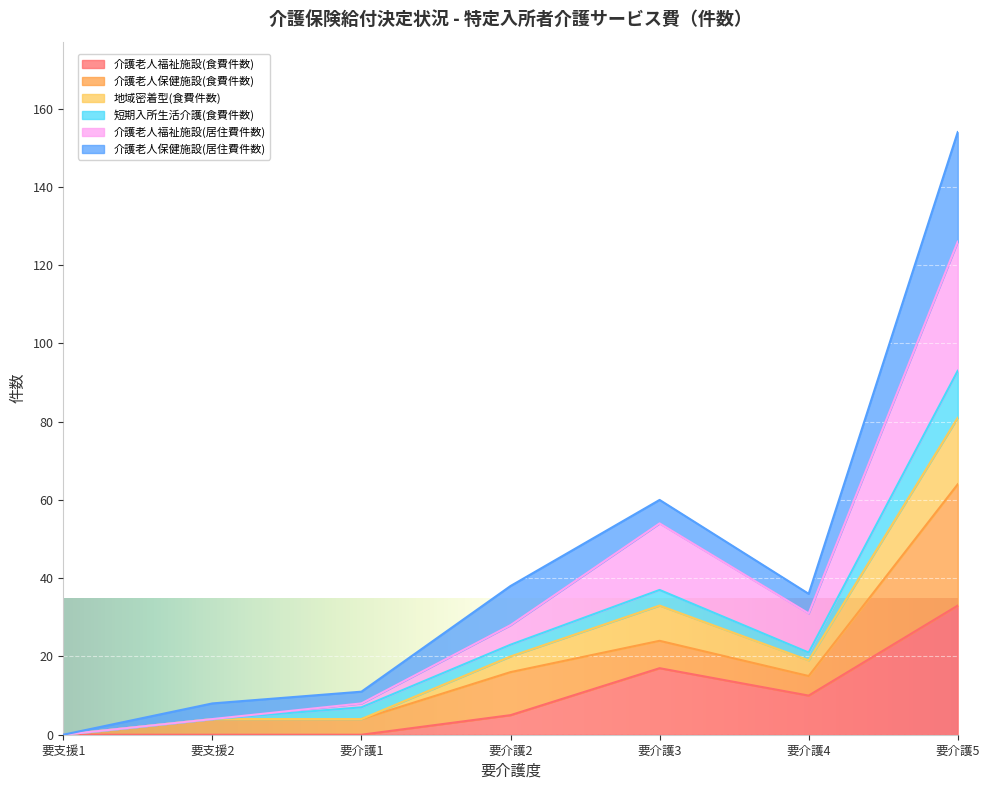

At how many categories does at least one series exceed 1?

6